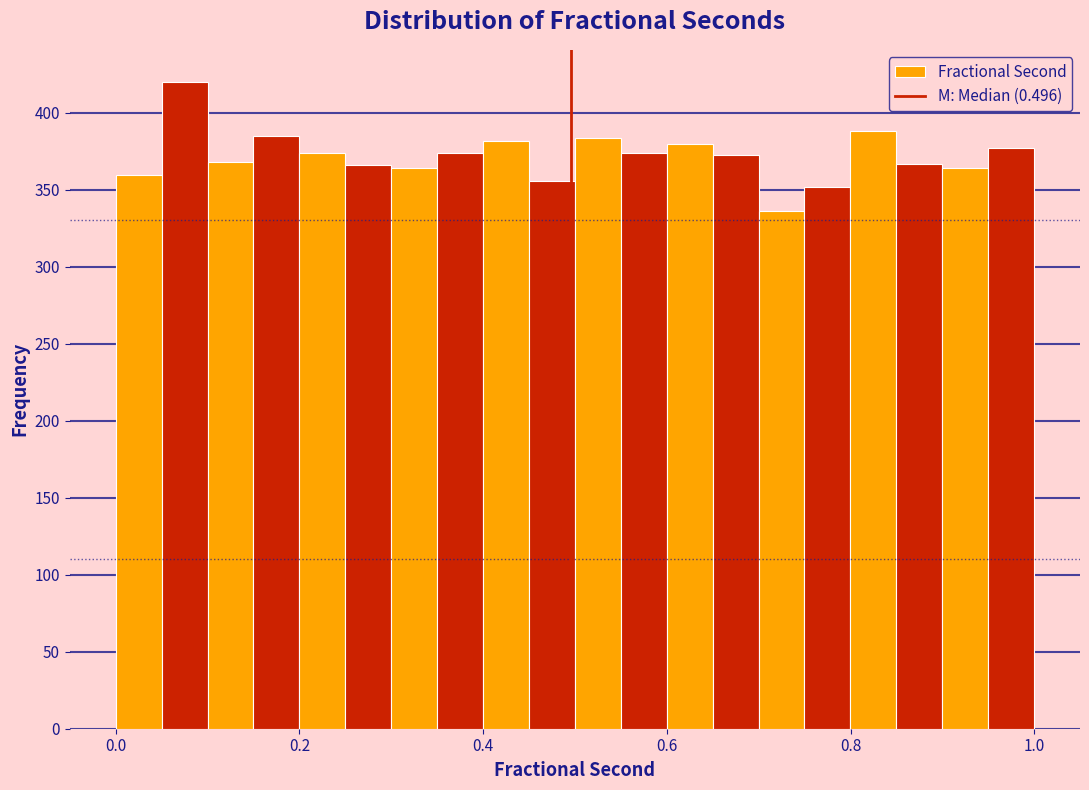

Around what value on the x-axis is the tallest bar? Give the approximate position of its centre, as read against the axis.

0.08